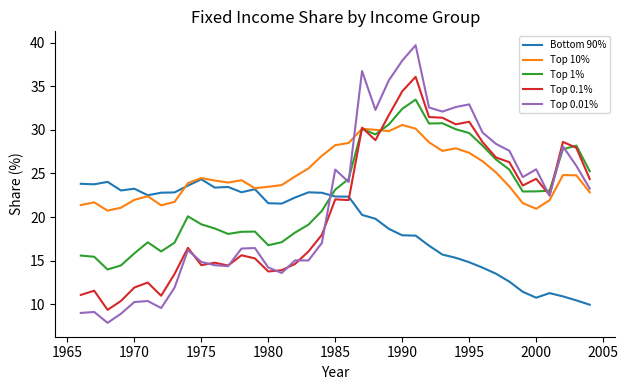

True or false: Top 0.01% and Bottom 90% cross at least once.

True